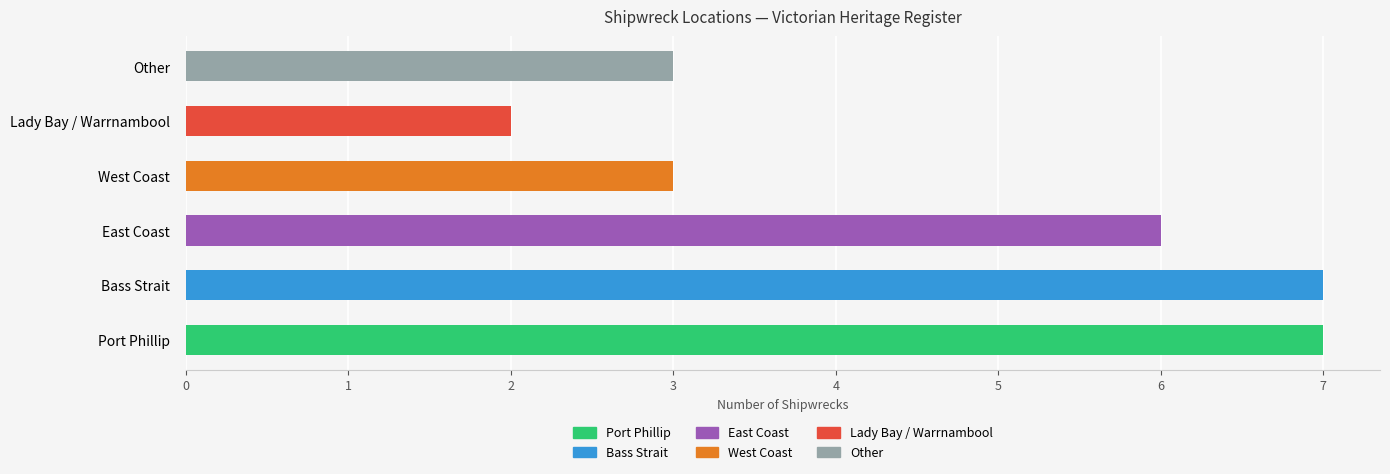

At which label is the value closest to 4?

West Coast